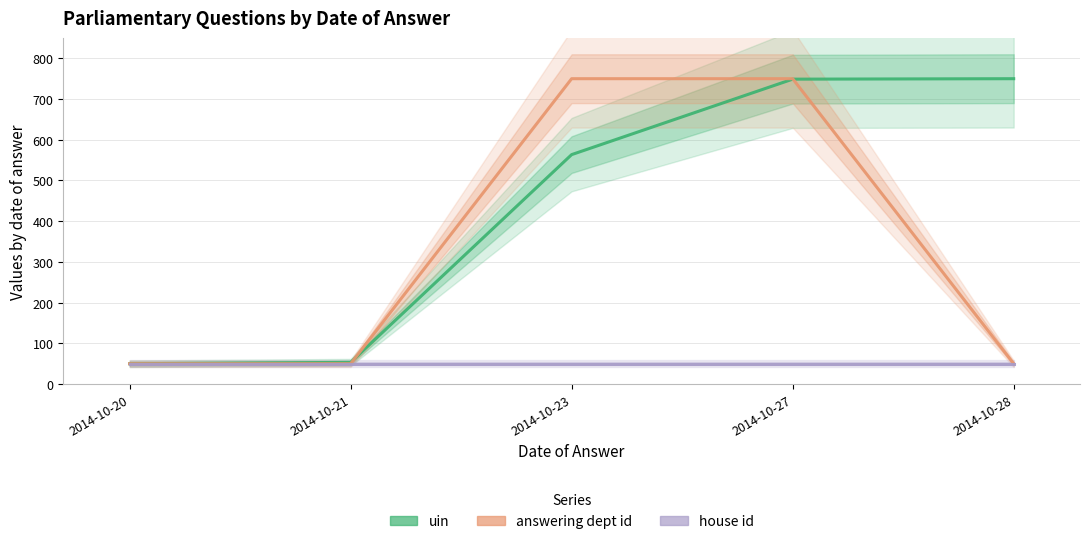

Which series changed the most between 2014-10-21 and 2014-10-23?

answering dept id